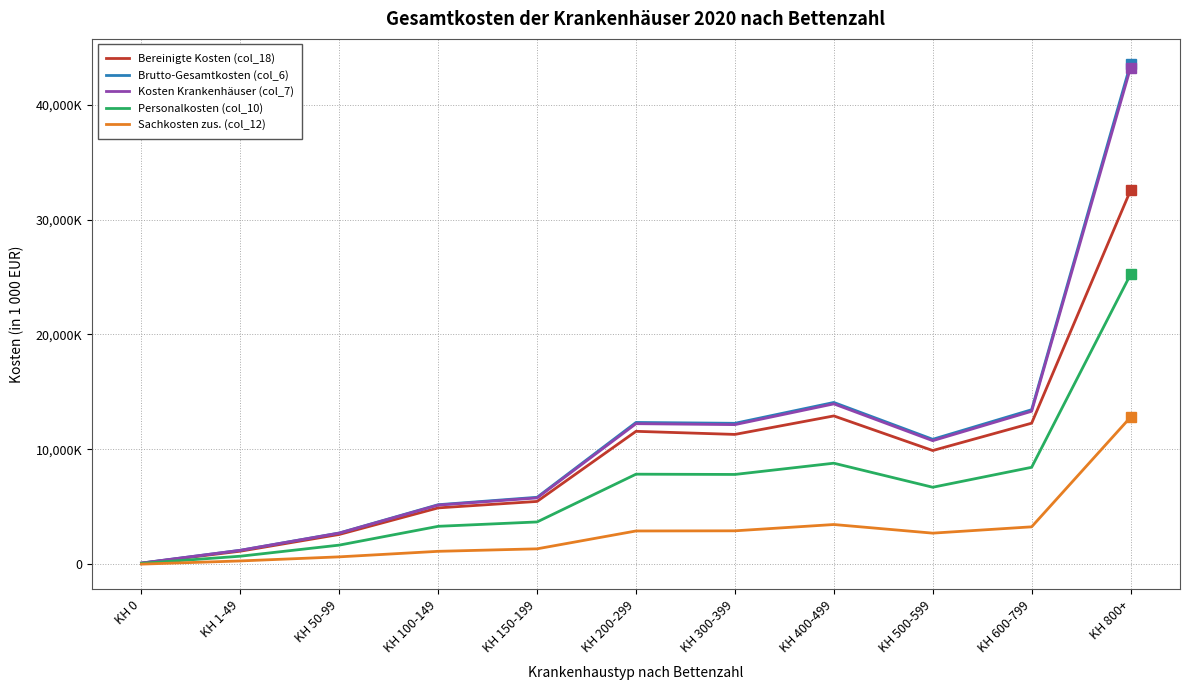

Does the chart display data point markers on the line(s)?

No